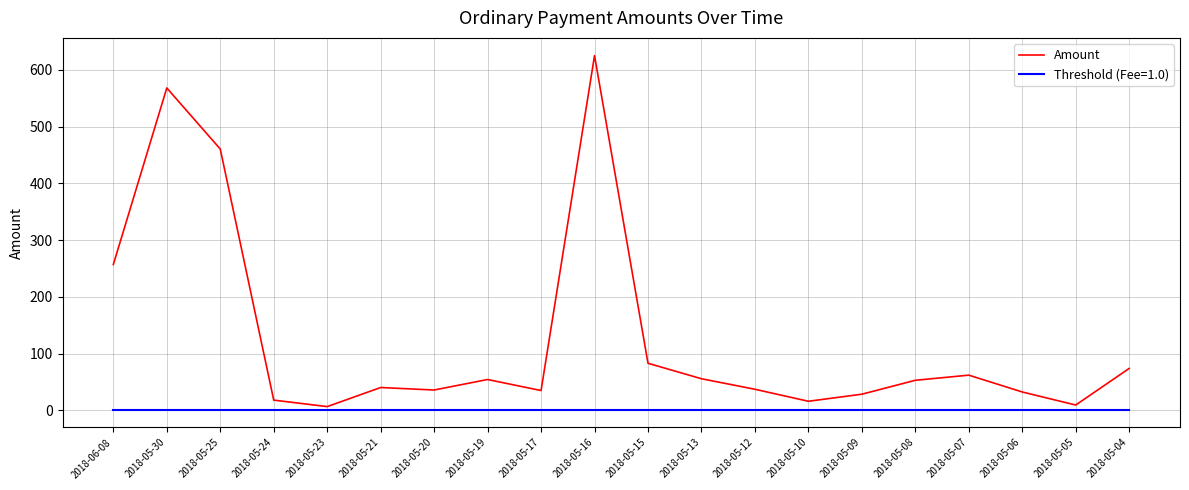

How many lines are shown in the chart?

2